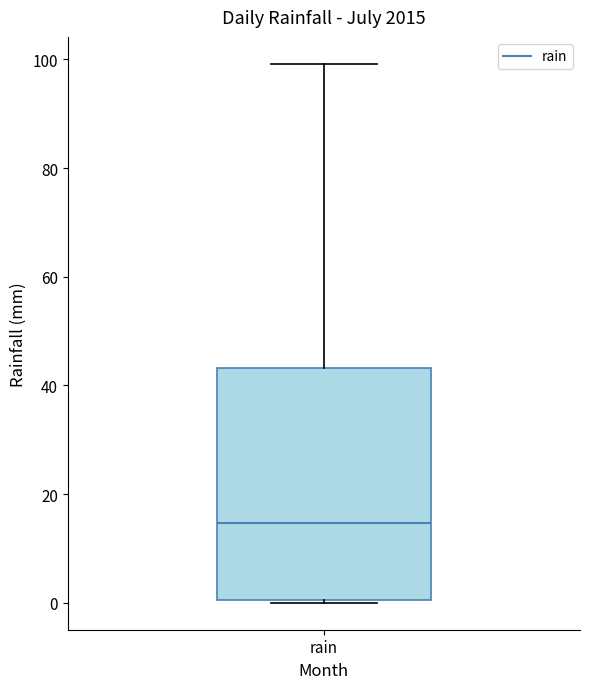

Transcribe this box plot: give where the median line is, the range the box spans, and where the two whiskers end, as read against the y-axis. The values are not printed on the chart, so give them approximately, as read against the axis.

median 14, box 0 to 44, whiskers 0 to 100